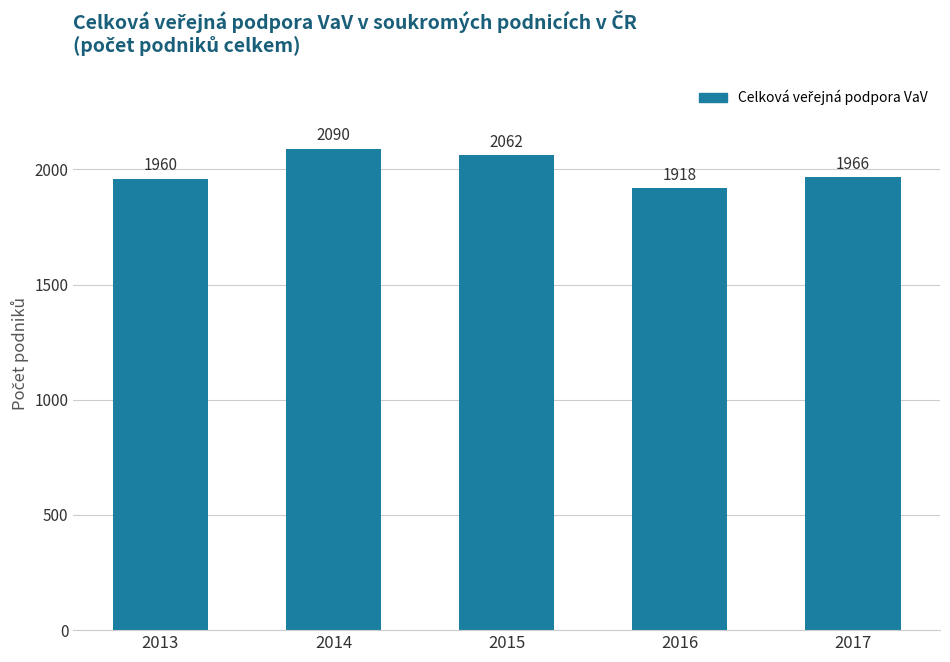

Where does the data first go above 1966?

2014